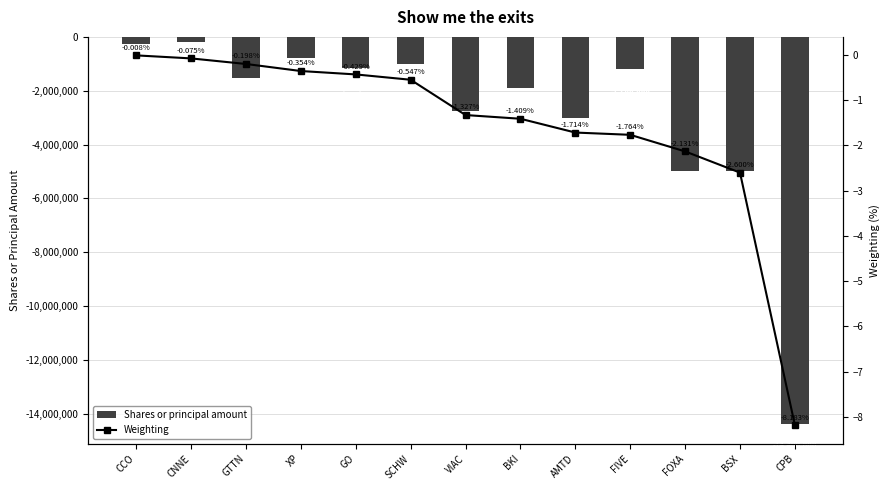

What is the label of the 5th bar from the left?

GO